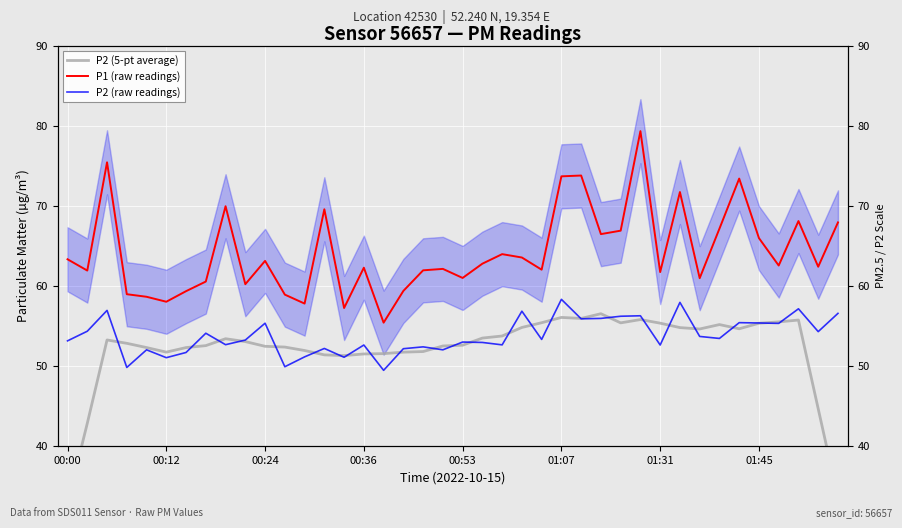

What is the value of the P1 (raw readings) point at the 26th from the left?

73.7